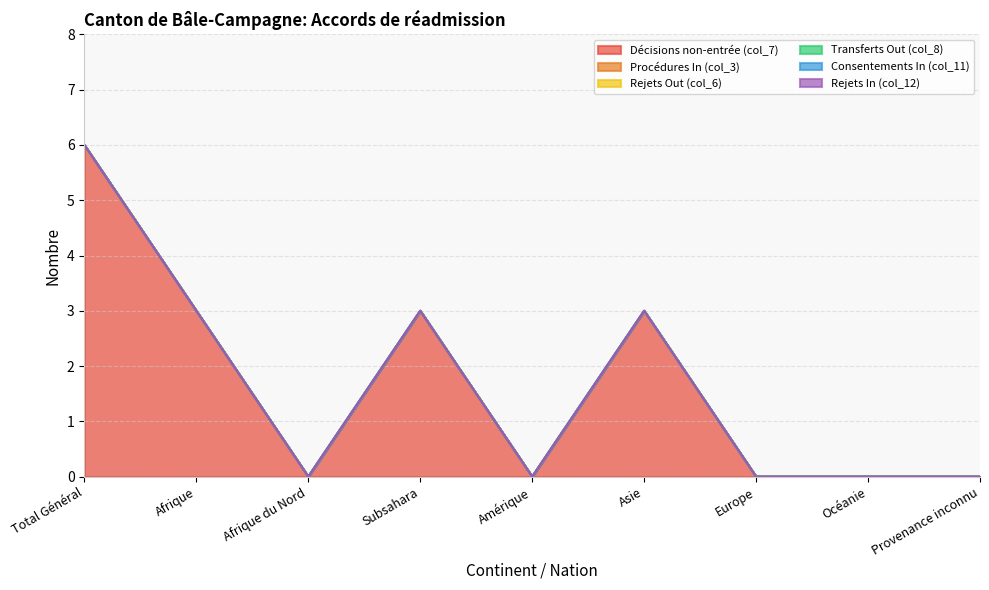

True or false: Procédures In (col_3) has a value of 0 at Afrique.

True